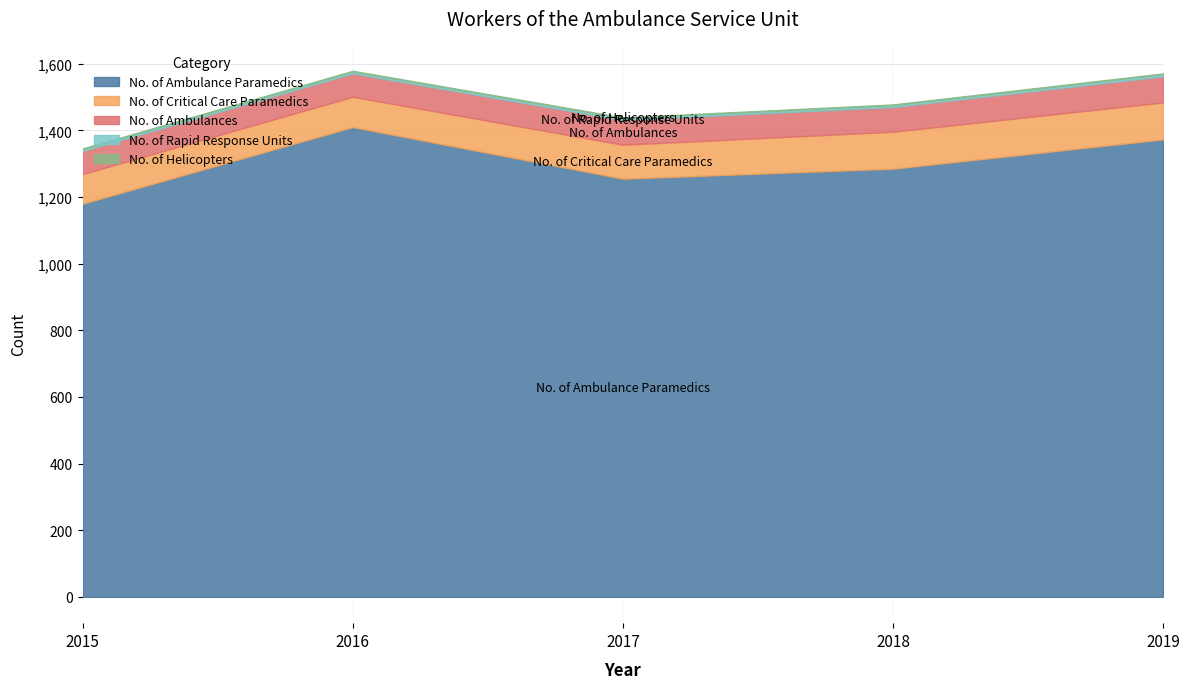

True or false: No. of Helicopters has more than 1 interior local peaks.

False